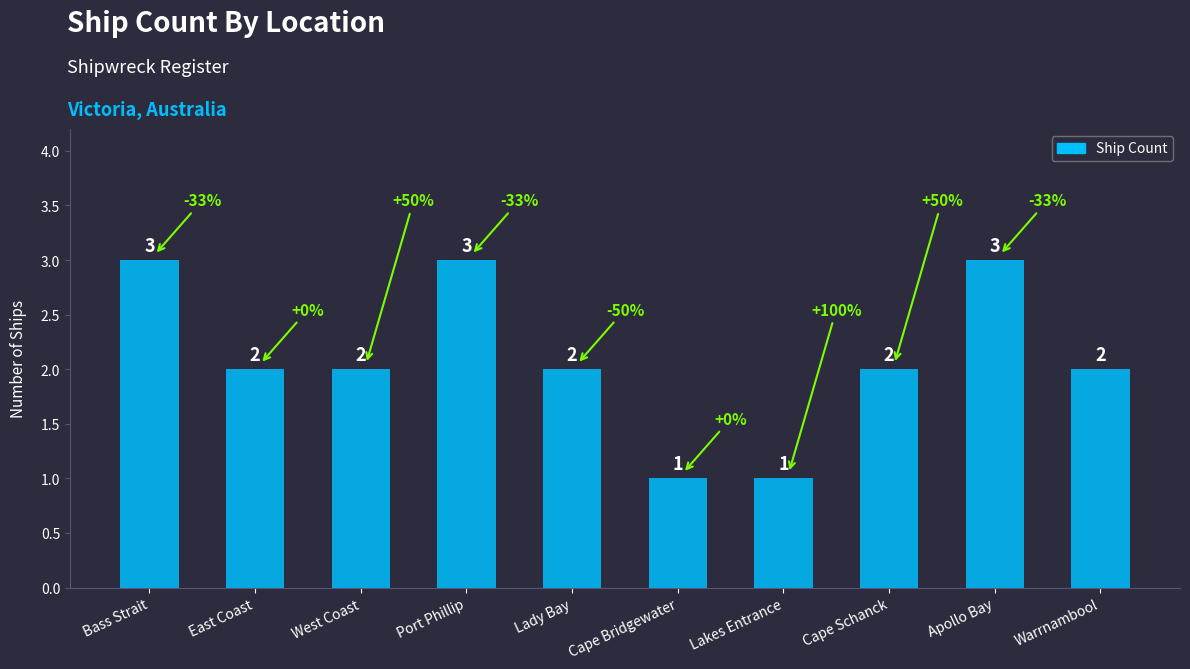

What is the difference between the values at Lakes Entrance and Apollo Bay?

2